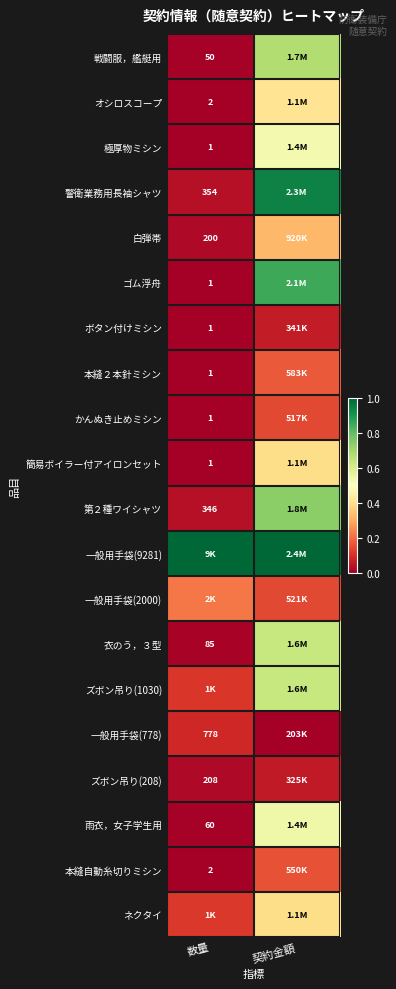

Which series has the largest total across all categories?

一般用手袋(9281)